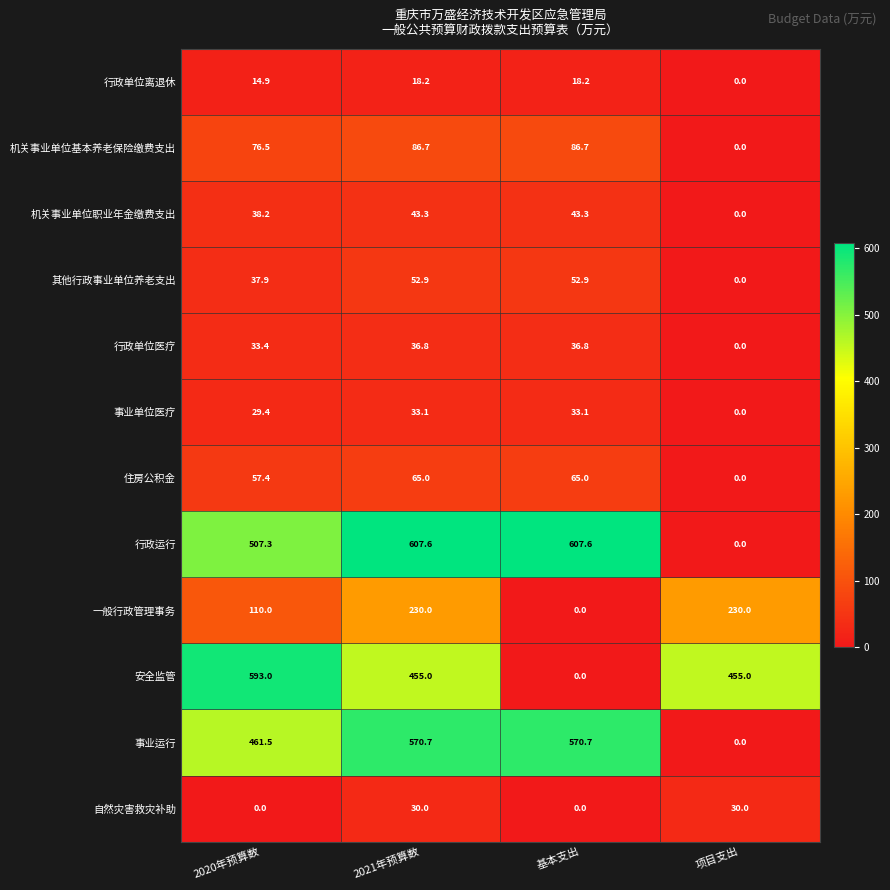

At which label does 行政运行 reach its minimum?

项目支出